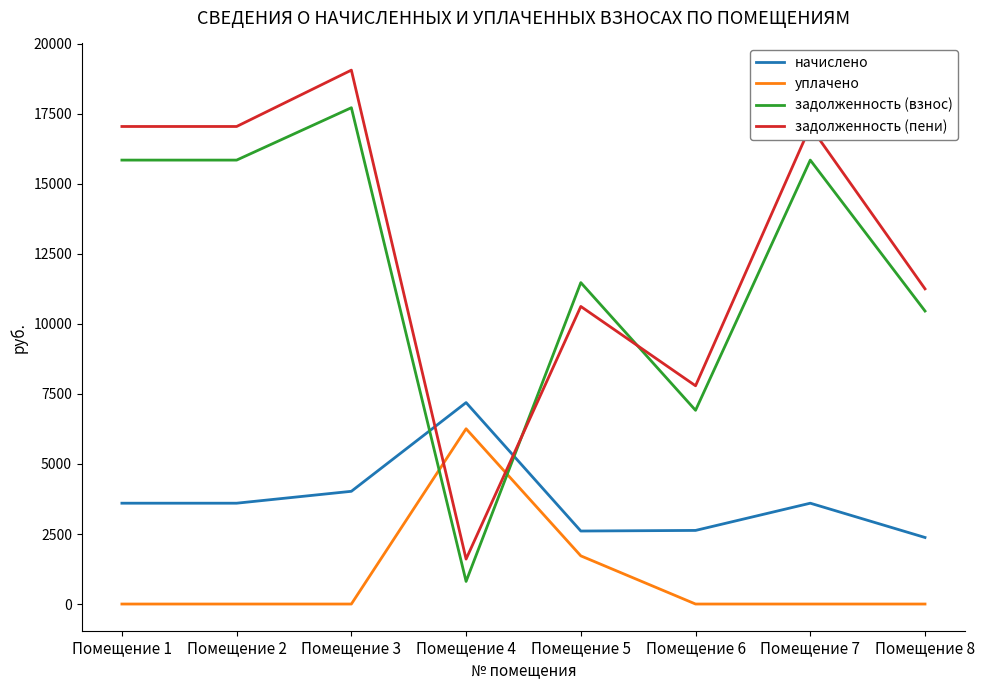

Which series has the widest spread of values?

задолженность (пени)